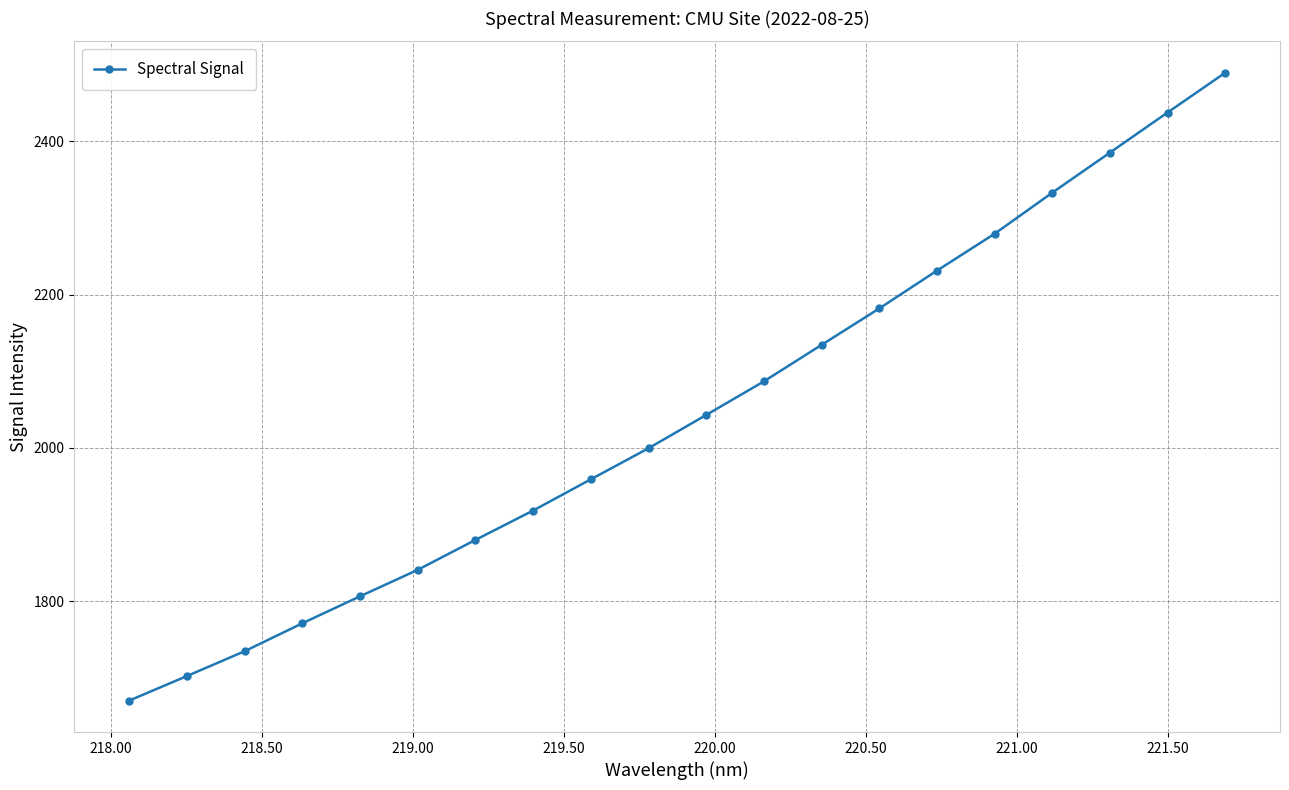

What is the difference between the maximum and minimum values?

819.4